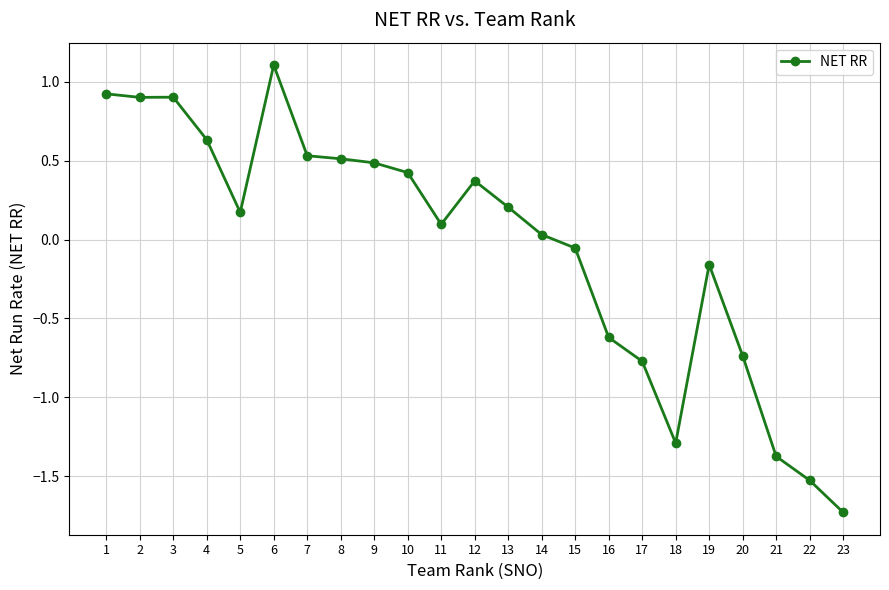

What is the sum of the values at 13 and 4?

0.8